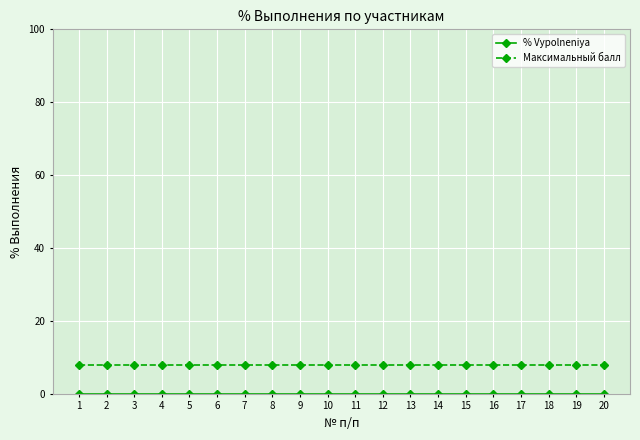

At how many categories does at least one series exceed 3?

20